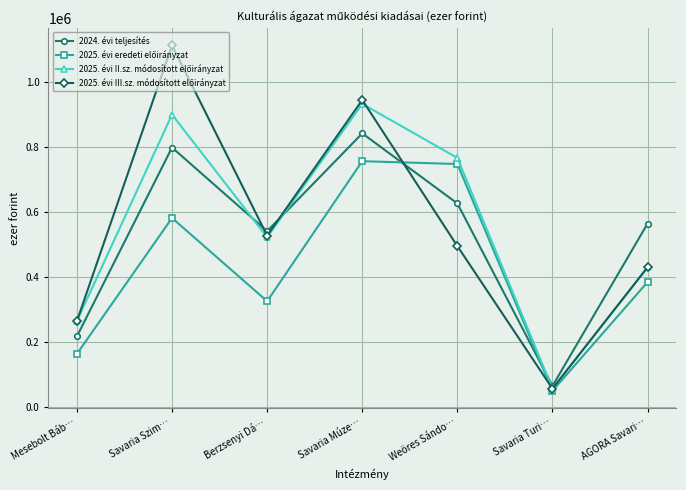

List the labels in order of 2024. évi teljesítés value, largest first.

Savaria Múze…, Savaria Szim…, Weöres Sándo…, AGORA Savari…, Berzsenyi Dá…, Mesebolt Báb…, Savaria Turi…